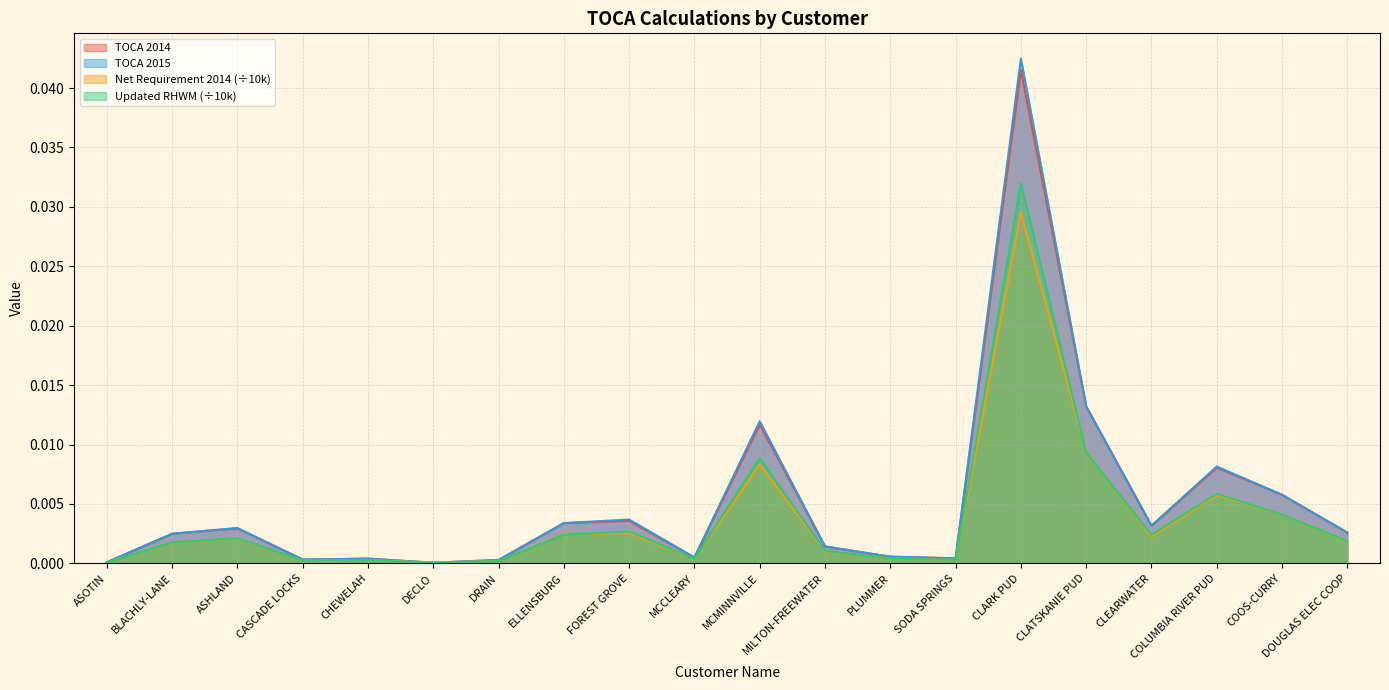

Is it true that TOCA 2015 equals 0.1 at CLARK PUD?

False